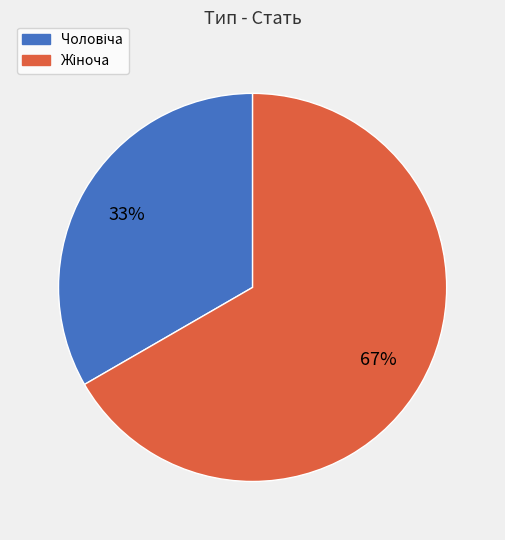

Does any single category account for the majority?

Yes